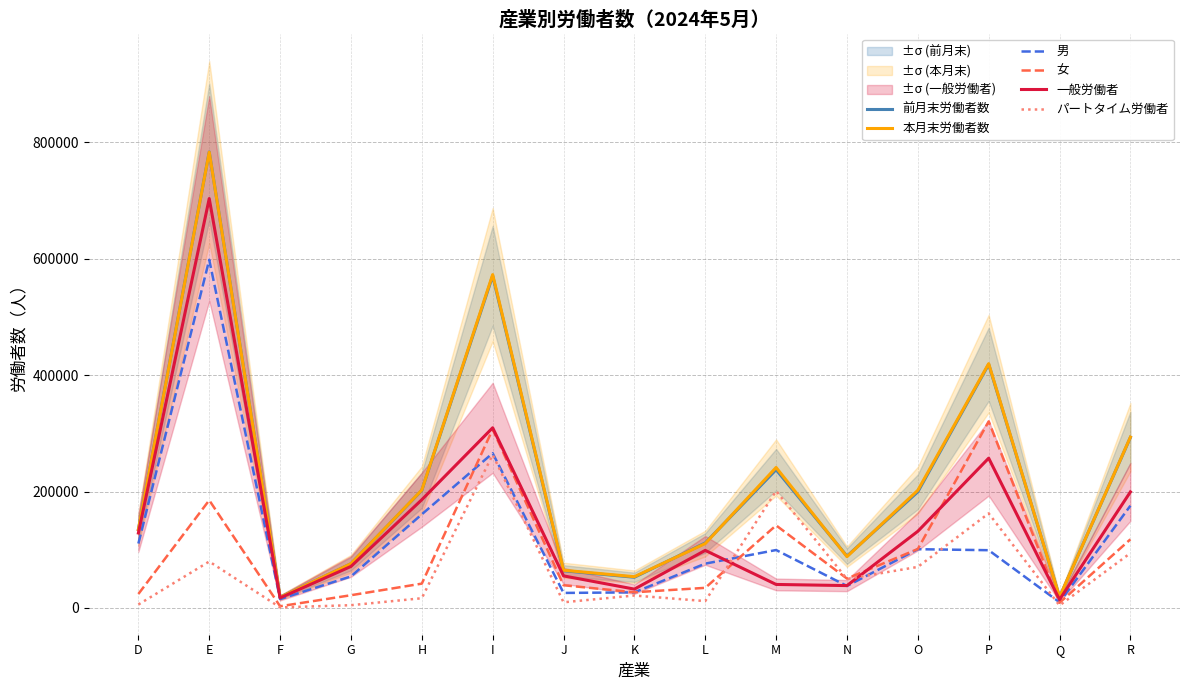

Which series has the widest spread of values?

前月末労働者数